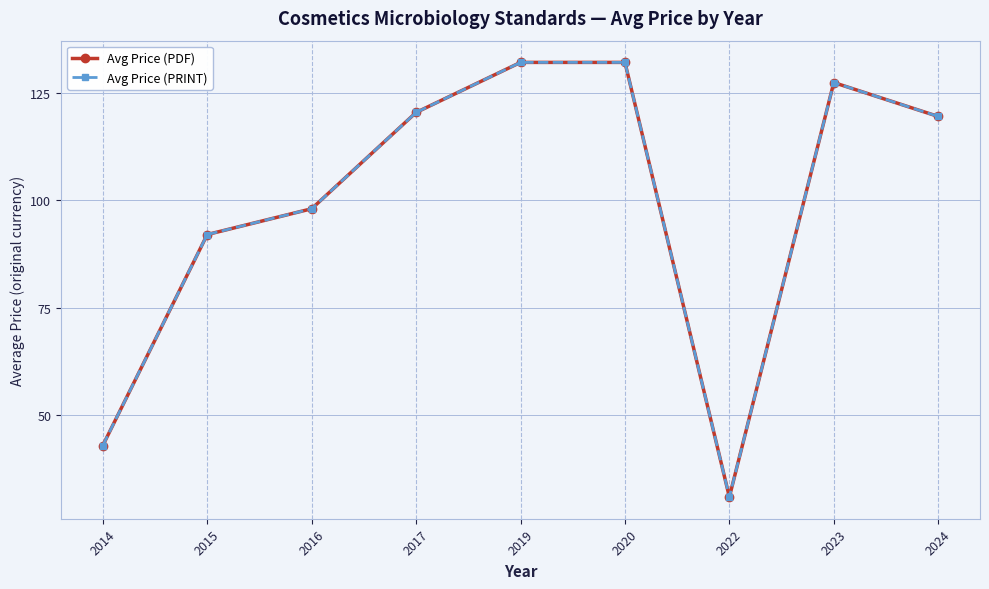

In Avg Price (PRINT), how many points are higher than both neighbors (excluding endpoints)?

1